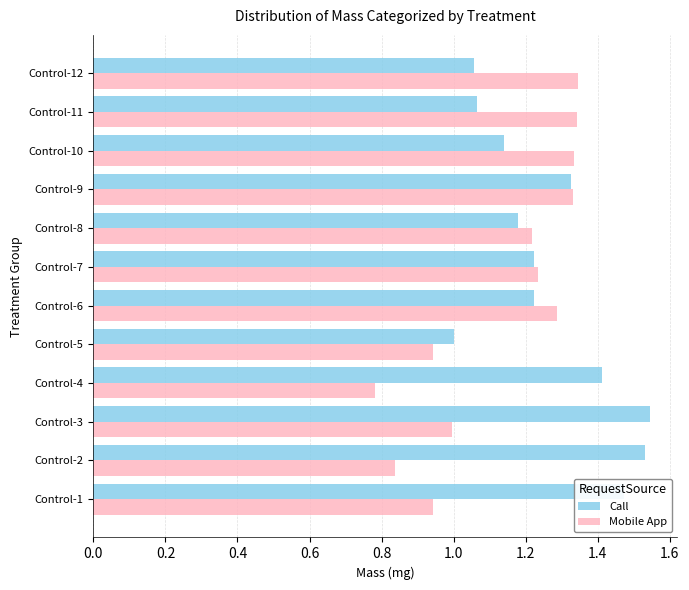

At which category is the sum across all series the highest?

Control-9